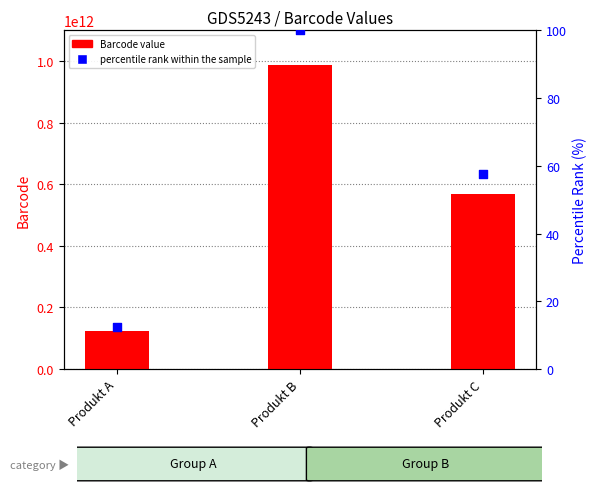

At which category is the sum across all series the highest?

Produkt B